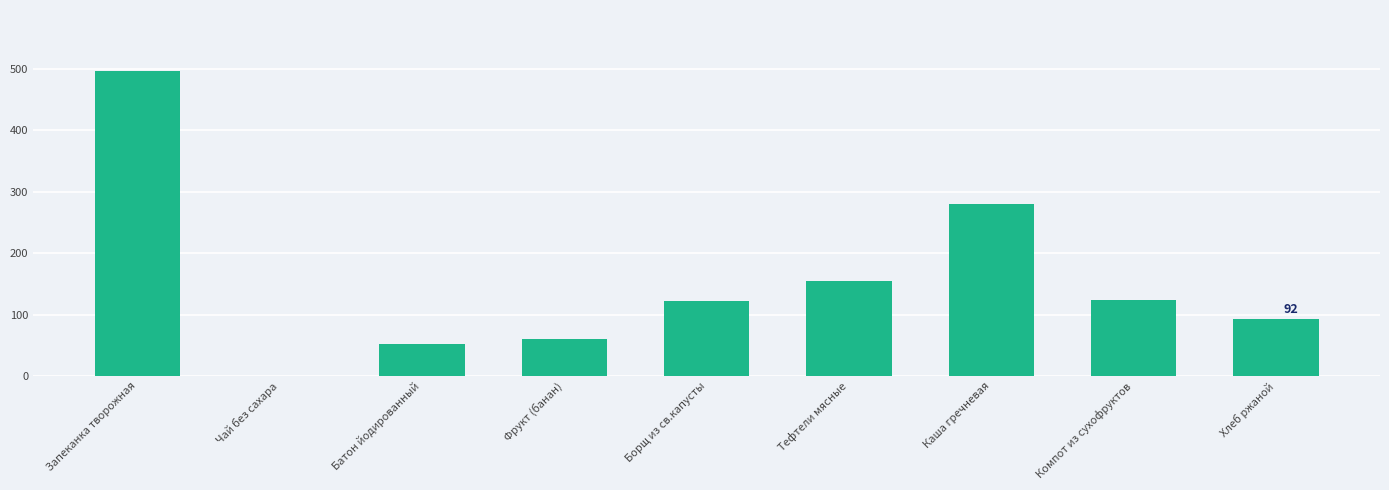

What is the average value?

153.5